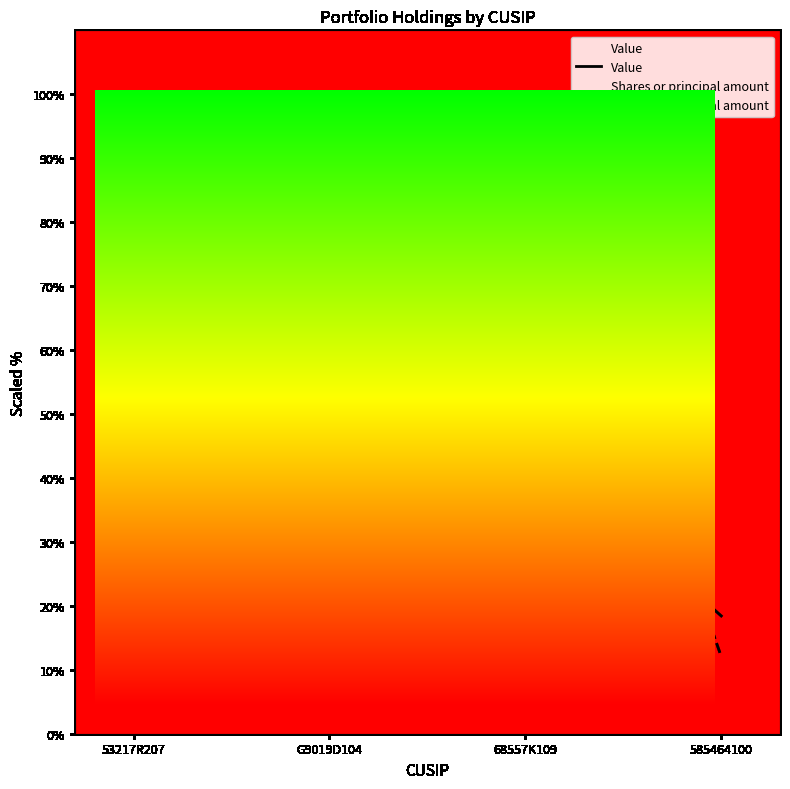

How many times do Value and Shares or principal amount cross each other?

2